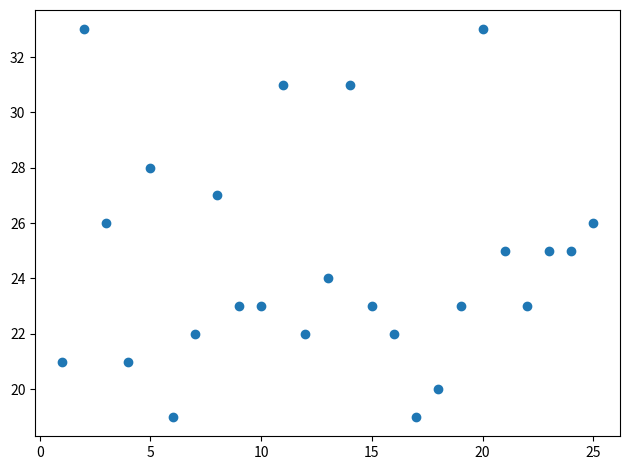

What is the range of X values (max minus min)?

24